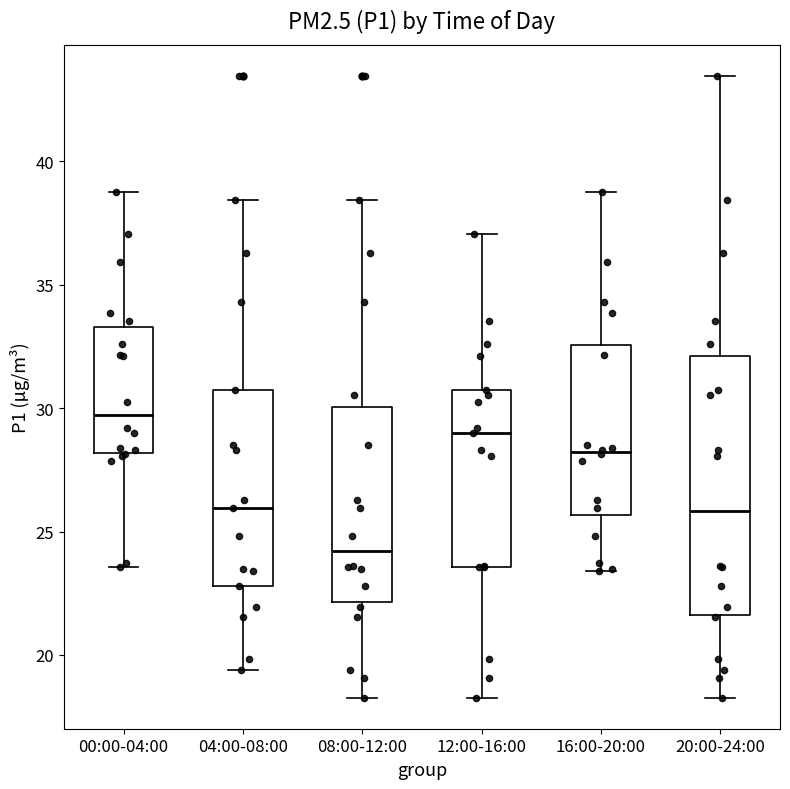

Where is the lower edge of the box for 20:00-24:00 on the y-axis? The values are not printed on the chart, so give them approximately, as read against the axis.

21.5